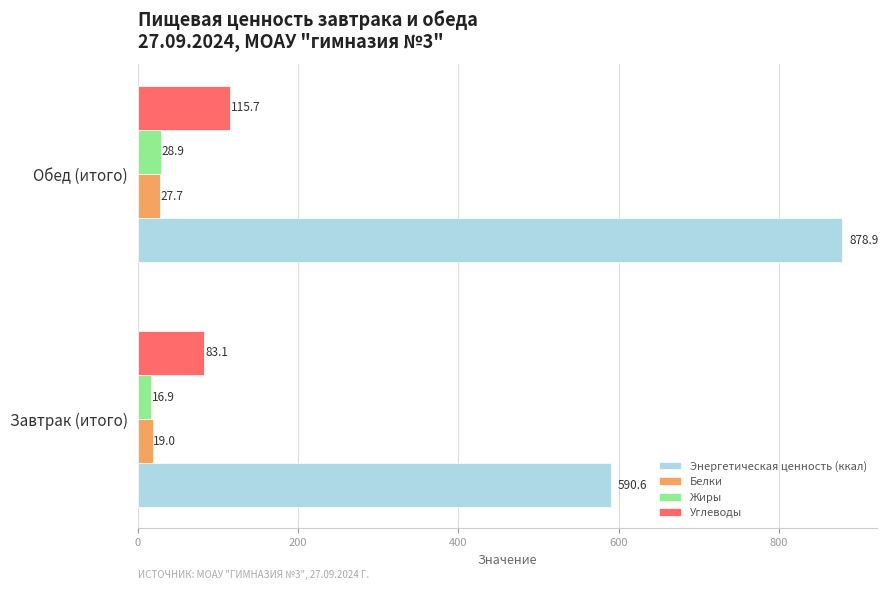

Which series has the widest spread of values?

Энергетическая ценность (ккал)